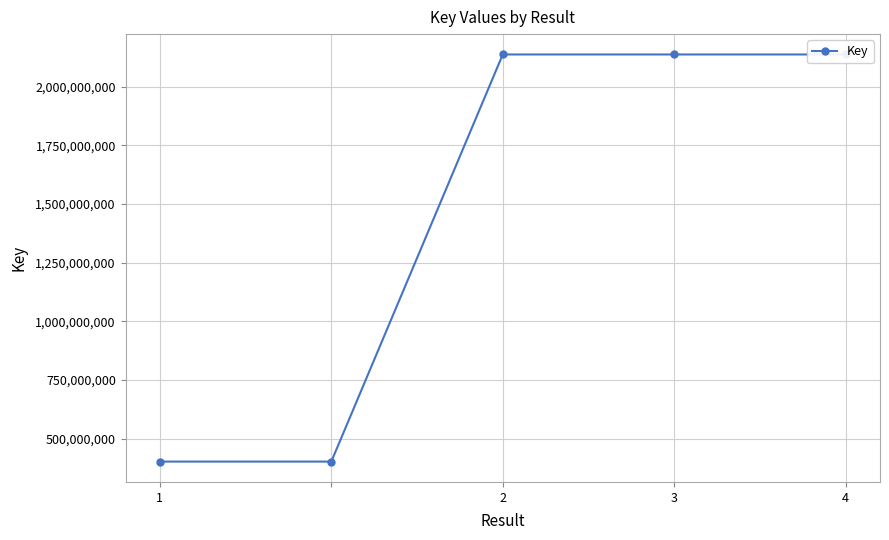

What is the minimum value shown in the chart?

402704700